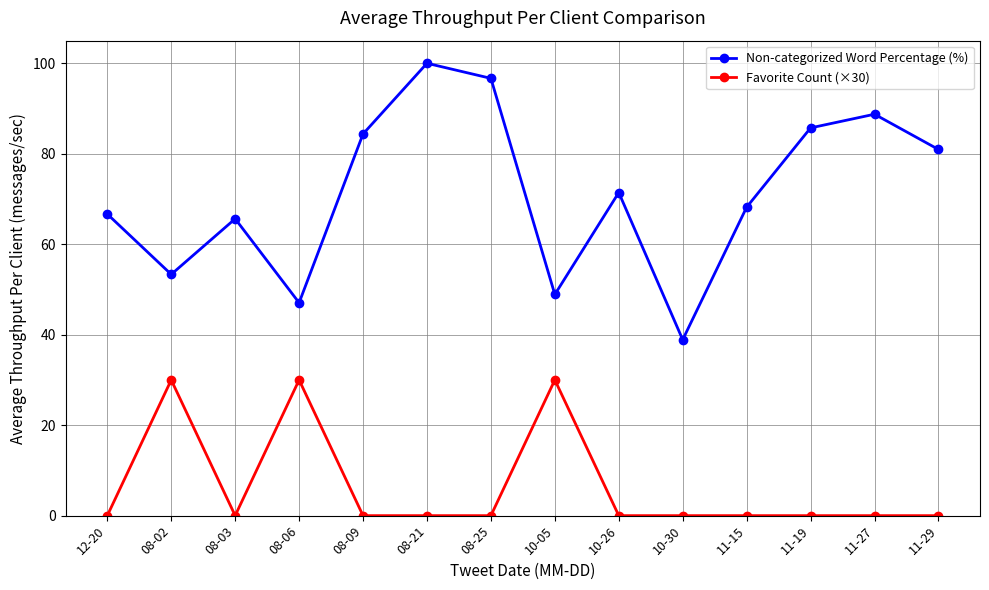

How many data points does each series have?

14